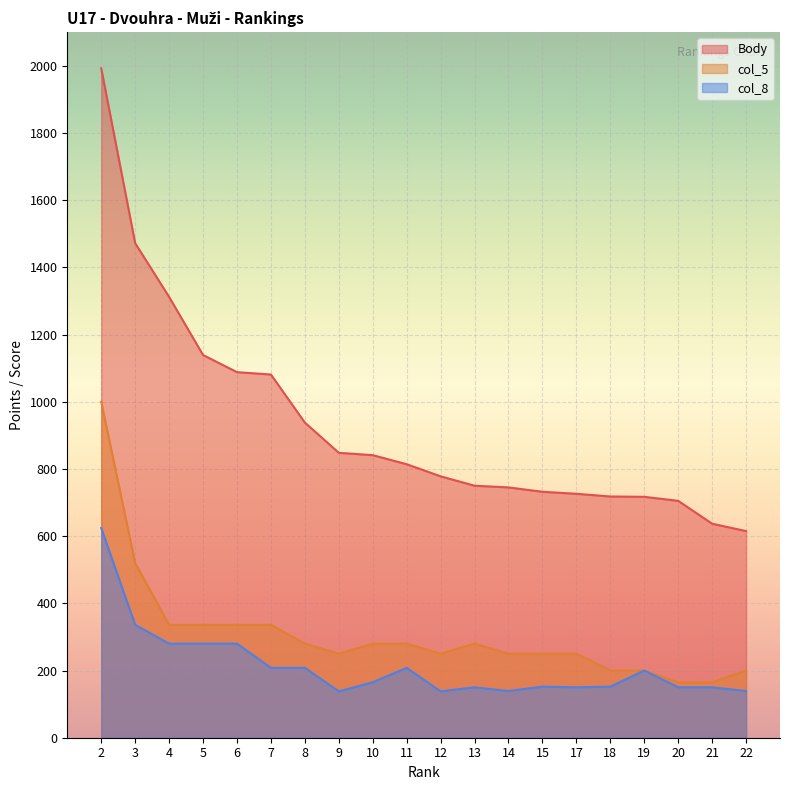

True or false: col_5 and Body cross at least once.

False